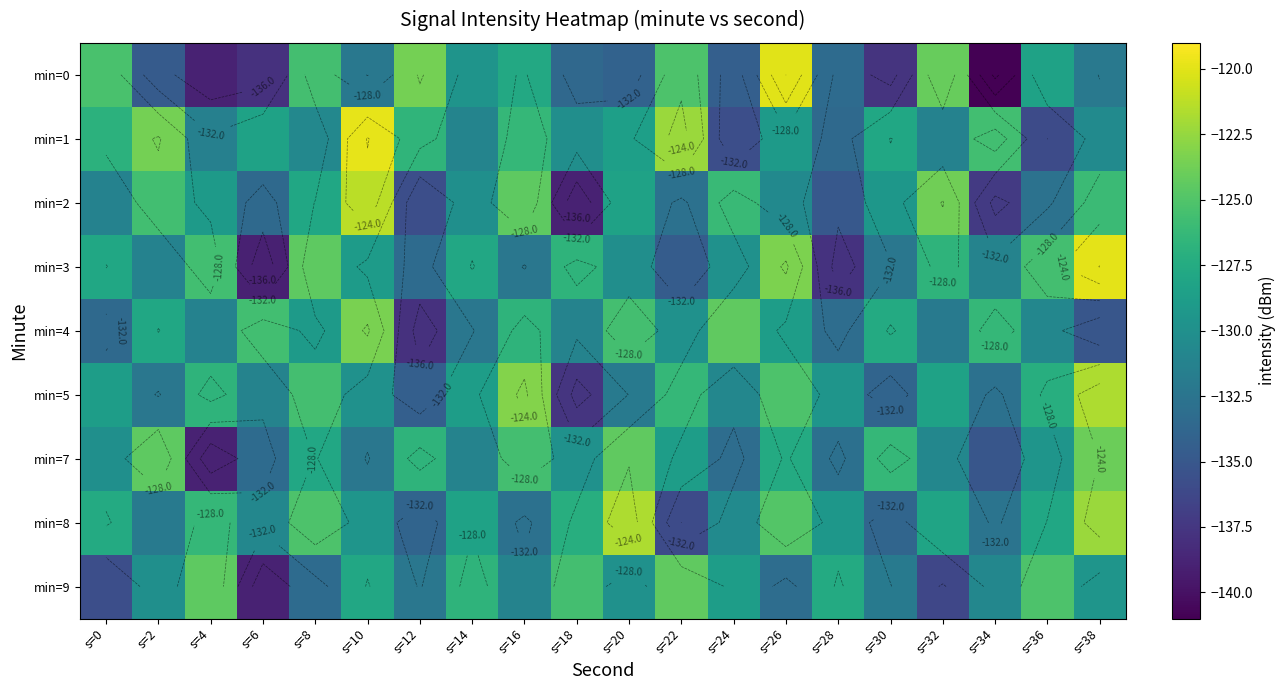

The value of min=9 at s=34 is -170.2. True or false?

False